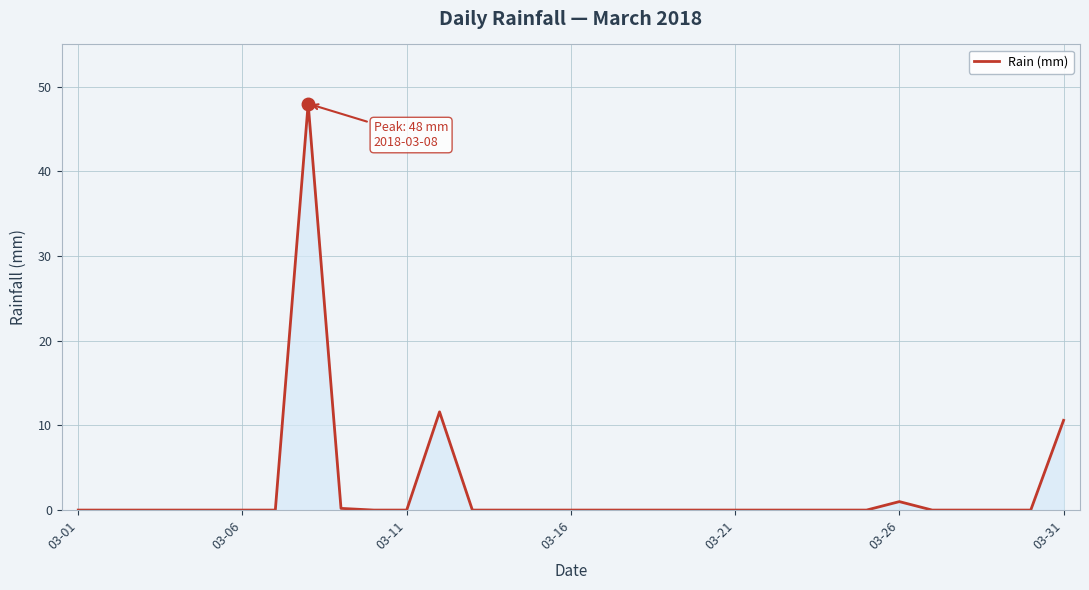

What is the difference between the maximum and minimum values?

48.0